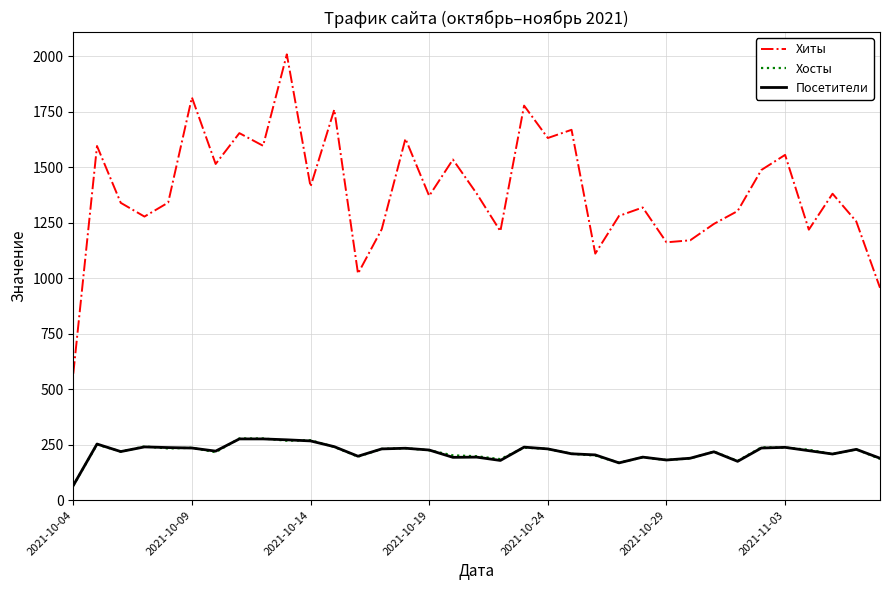

True or false: Хиты and Хосты cross at least once.

False